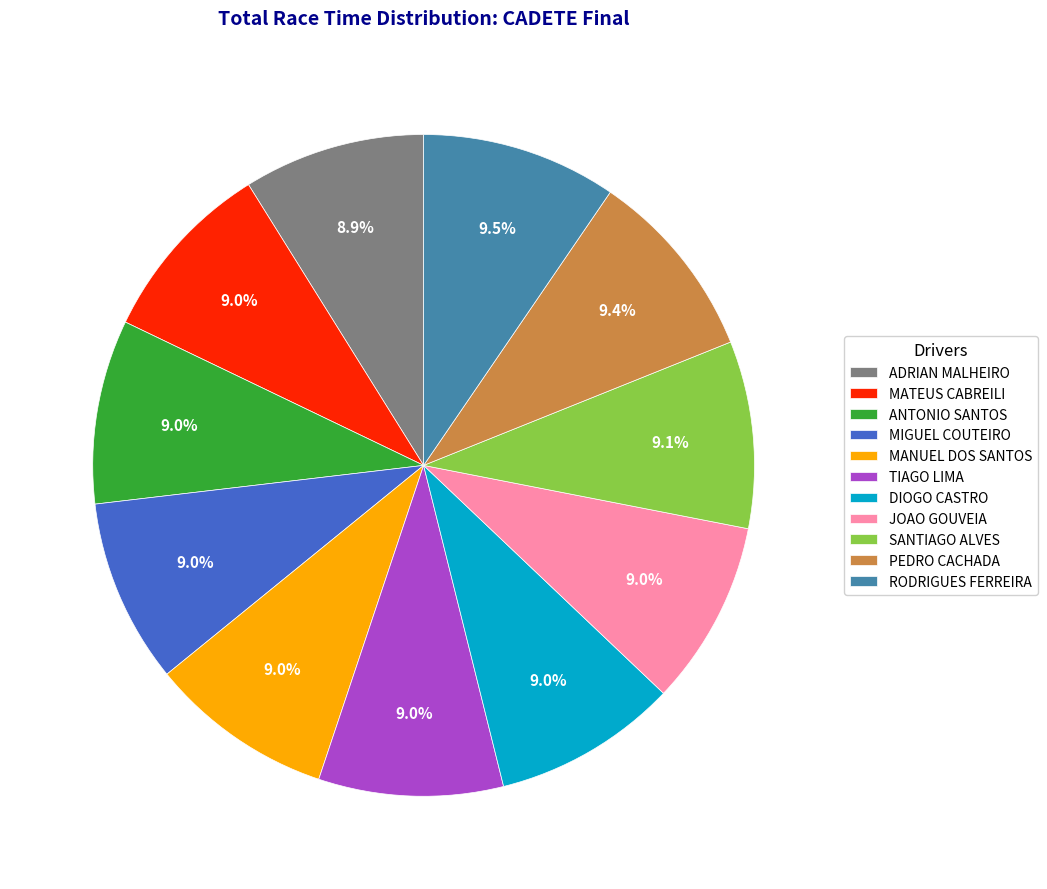

To the nearest percent, what is the average slice percentage?

9%